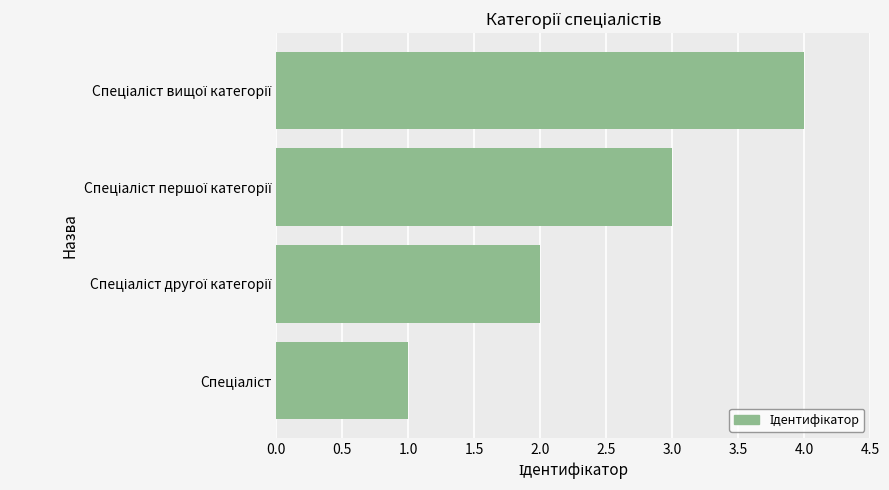

What is the sum of all values?

10